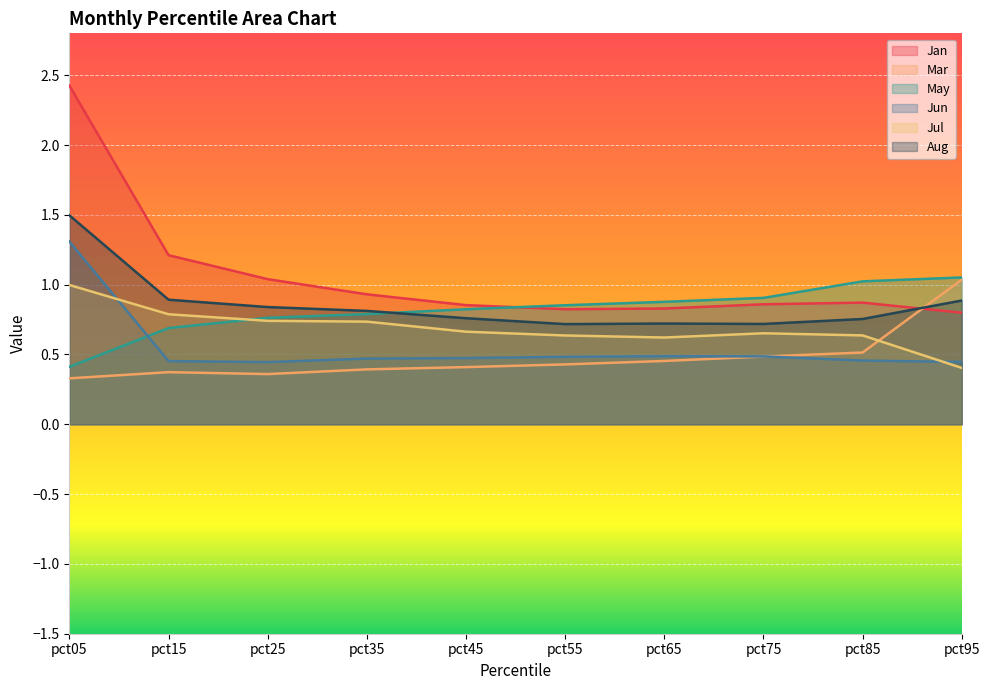

Reading right to left, what are all the values shown in this chart?

Jan: pct95=0.8	pct85=0.9	pct75=0.9	pct65=0.8	pct55=0.8	pct45=0.9	pct35=0.9	pct25=1.0	pct15=1.2	pct05=2.4
Mar: pct95=1.0	pct85=0.5	pct75=0.5	pct65=0.5	pct55=0.4	pct45=0.4	pct35=0.4	pct25=0.4	pct15=0.4	pct05=0.3
May: pct95=1.1	pct85=1.0	pct75=0.9	pct65=0.9	pct55=0.9	pct45=0.8	pct35=0.8	pct25=0.8	pct15=0.7	pct05=0.4
Jun: pct95=0.4	pct85=0.5	pct75=0.5	pct65=0.5	pct55=0.5	pct45=0.5	pct35=0.5	pct25=0.4	pct15=0.5	pct05=1.3
Jul: pct95=0.4	pct85=0.6	pct75=0.7	pct65=0.6	pct55=0.6	pct45=0.7	pct35=0.7	pct25=0.7	pct15=0.8	pct05=1.0
Aug: pct95=0.9	pct85=0.8	pct75=0.7	pct65=0.7	pct55=0.7	pct45=0.8	pct35=0.8	pct25=0.8	pct15=0.9	pct05=1.5